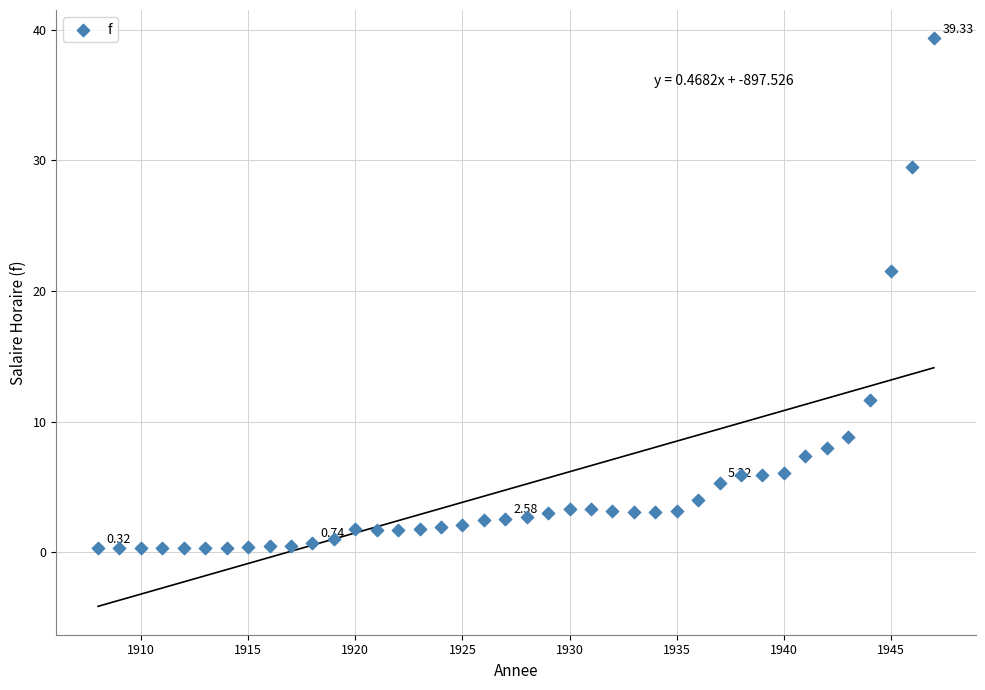

What is the range of Y values (max minus min)?

39.0